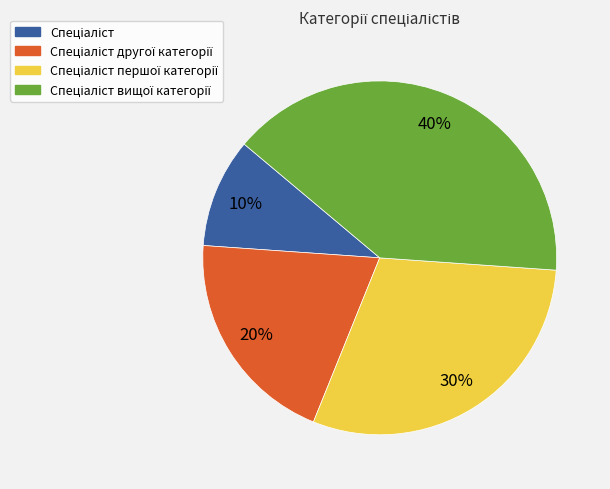

Is there any slice that represents more than half of the pie?

No